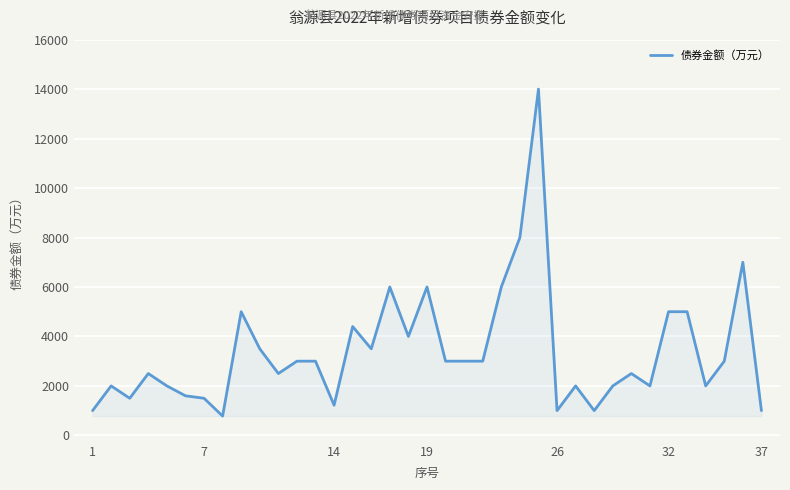

What is the smallest value displayed?

780